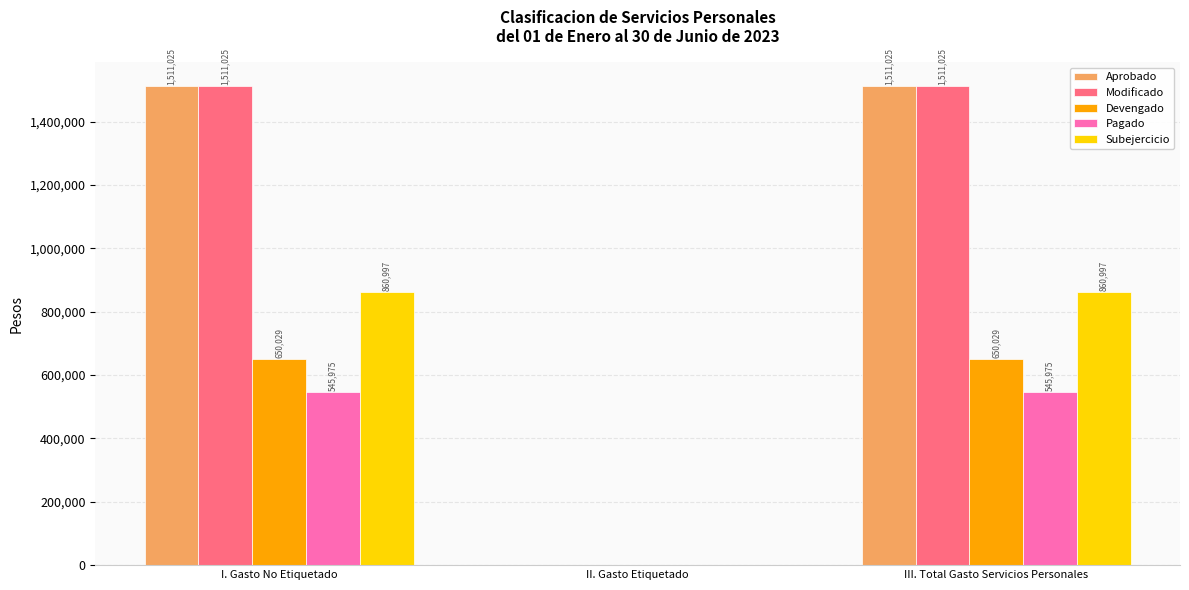

What is the highest value of the Aprobado series?

1511025.1